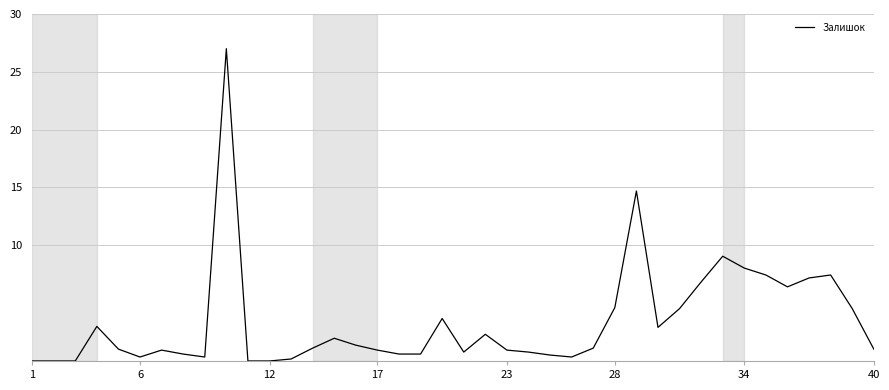

What is the difference between the maximum and minimum values?

27.0